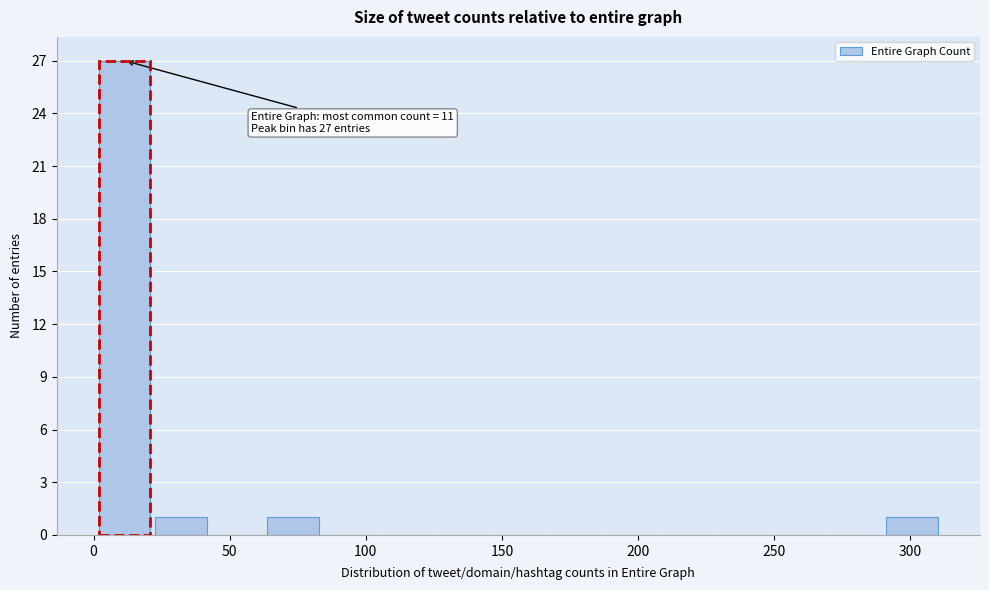

Which range on the x-axis has the tallest bar?

0 to 20